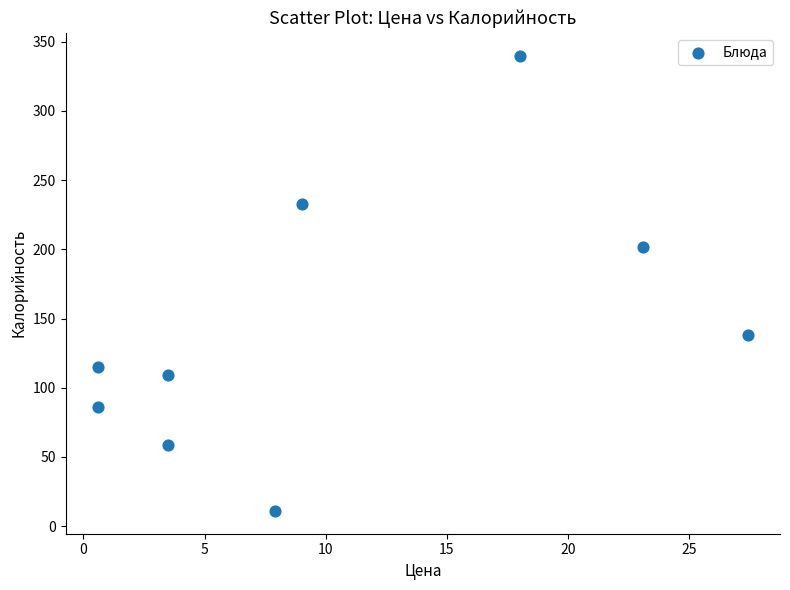

What is the average Y value?

144